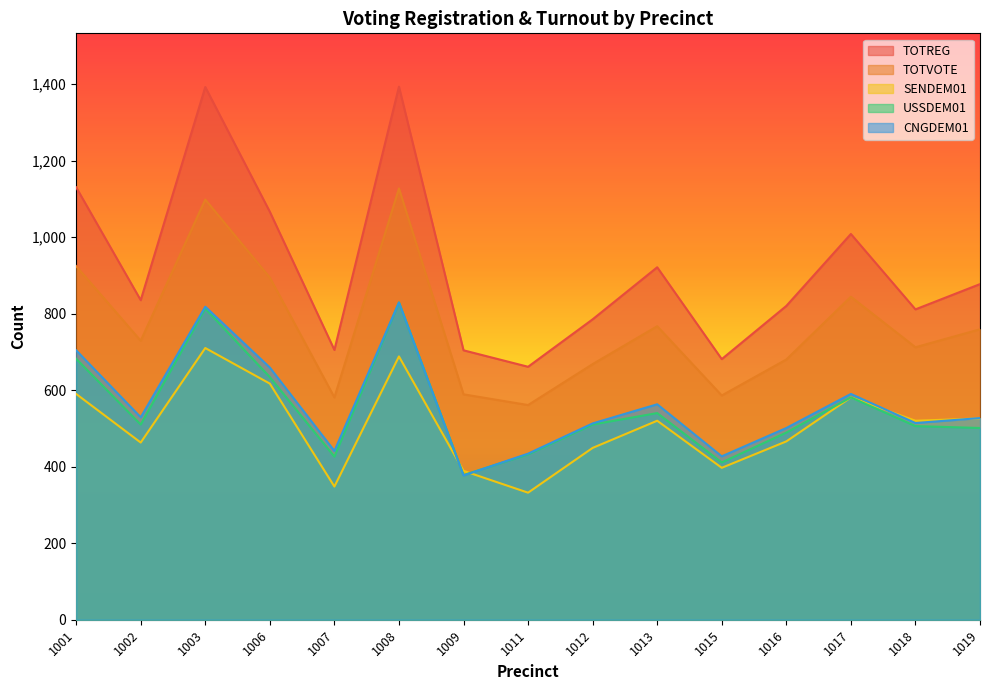

Rank the categories by SENDEM01 value from lowest to highest.

1011, 1007, 1009, 1015, 1012, 1002, 1016, 1013, 1018, 1019, 1017, 1001, 1006, 1008, 1003